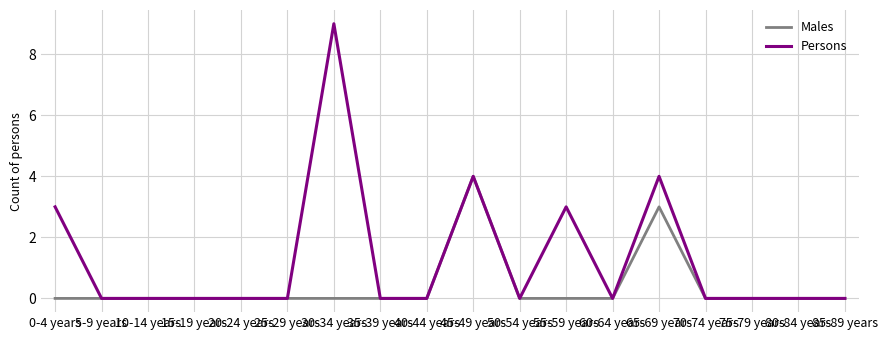

What is the difference between the maximum and minimum values in the Males series?

4